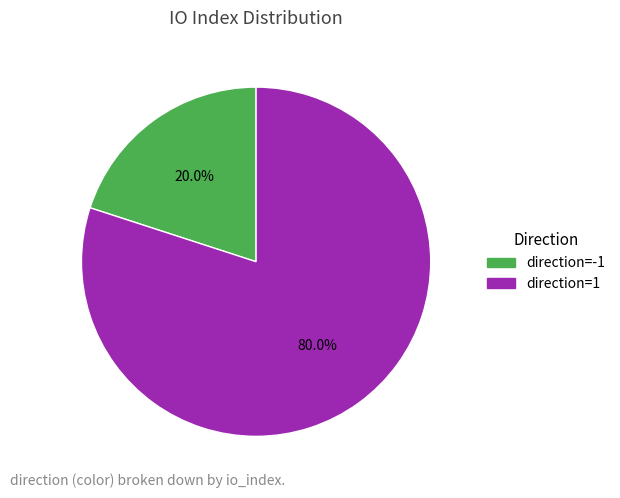

Which has a higher value, direction=1 or direction=-1?

direction=1